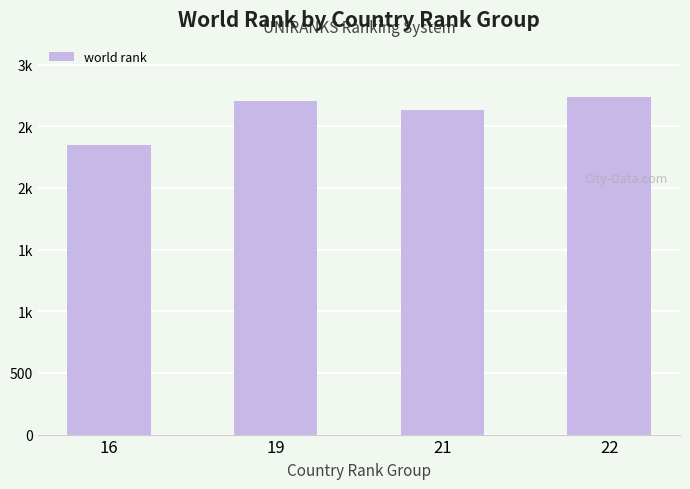

What is the change in value from 21 to 22?

+110